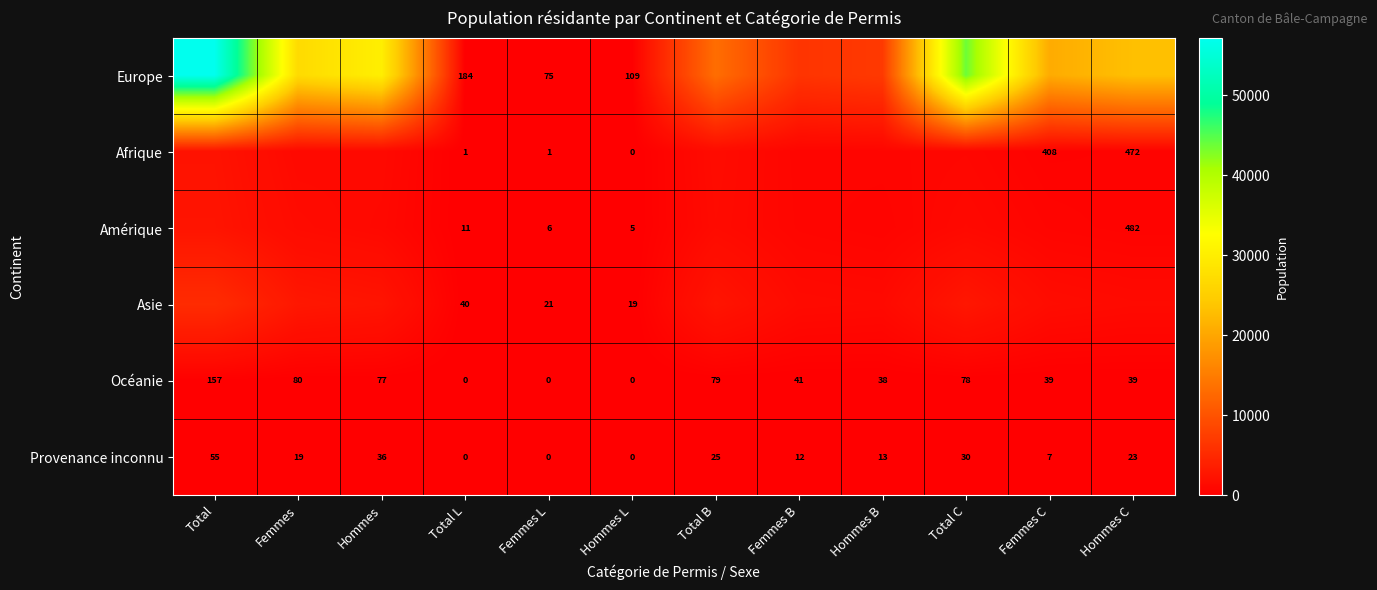

What is the greatest value displayed?

57183